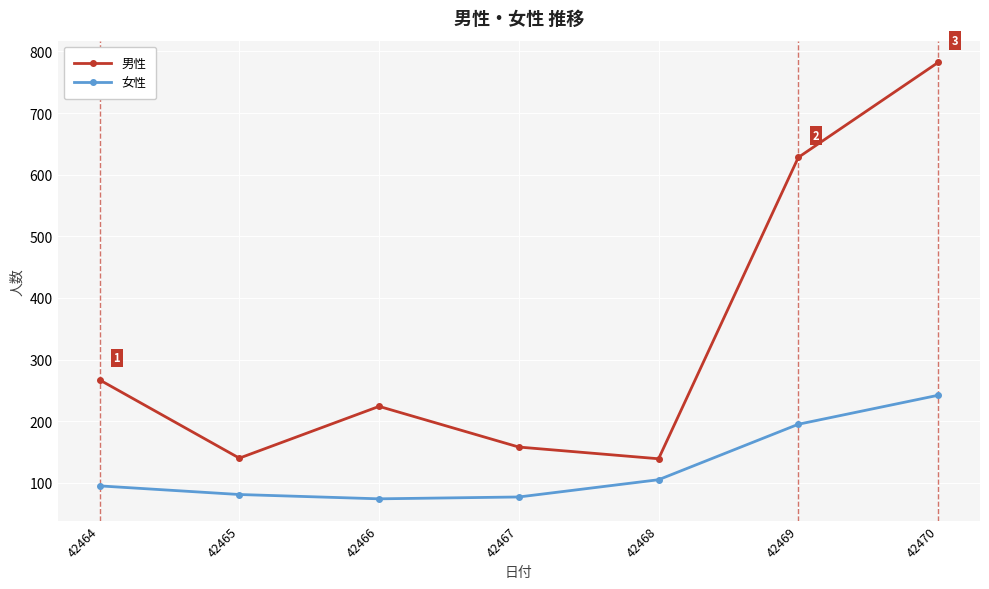

What is the value of the 男性 point at the 4th from the left?

158